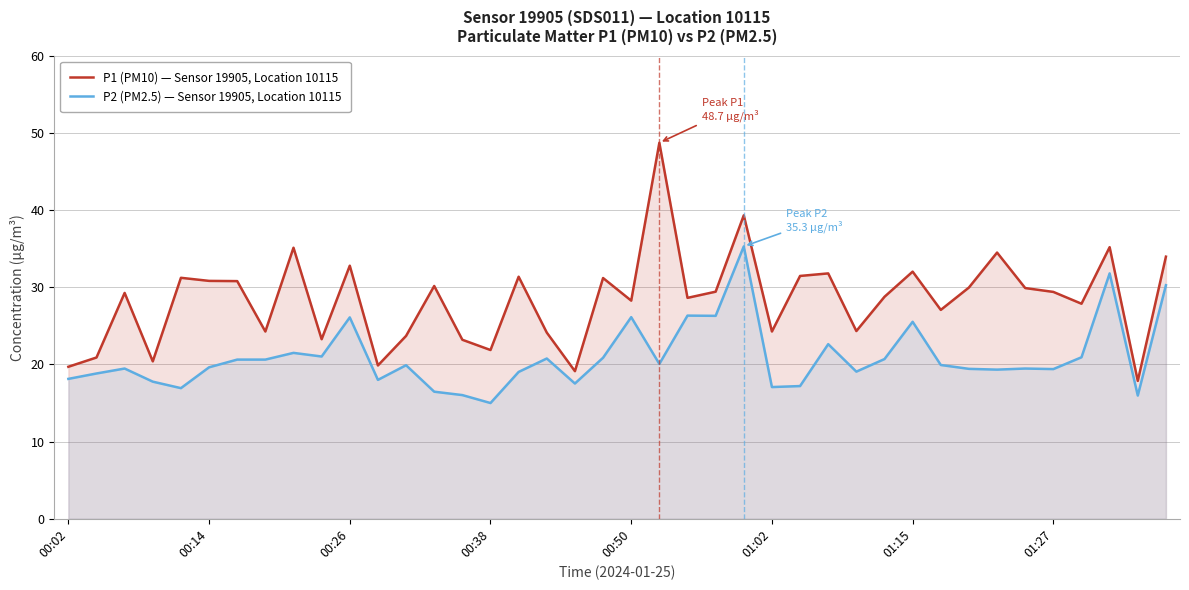

Is it true that P2 (PM2.5) — Sensor 19905, Location 10115 equals 19.4 at 32?

True